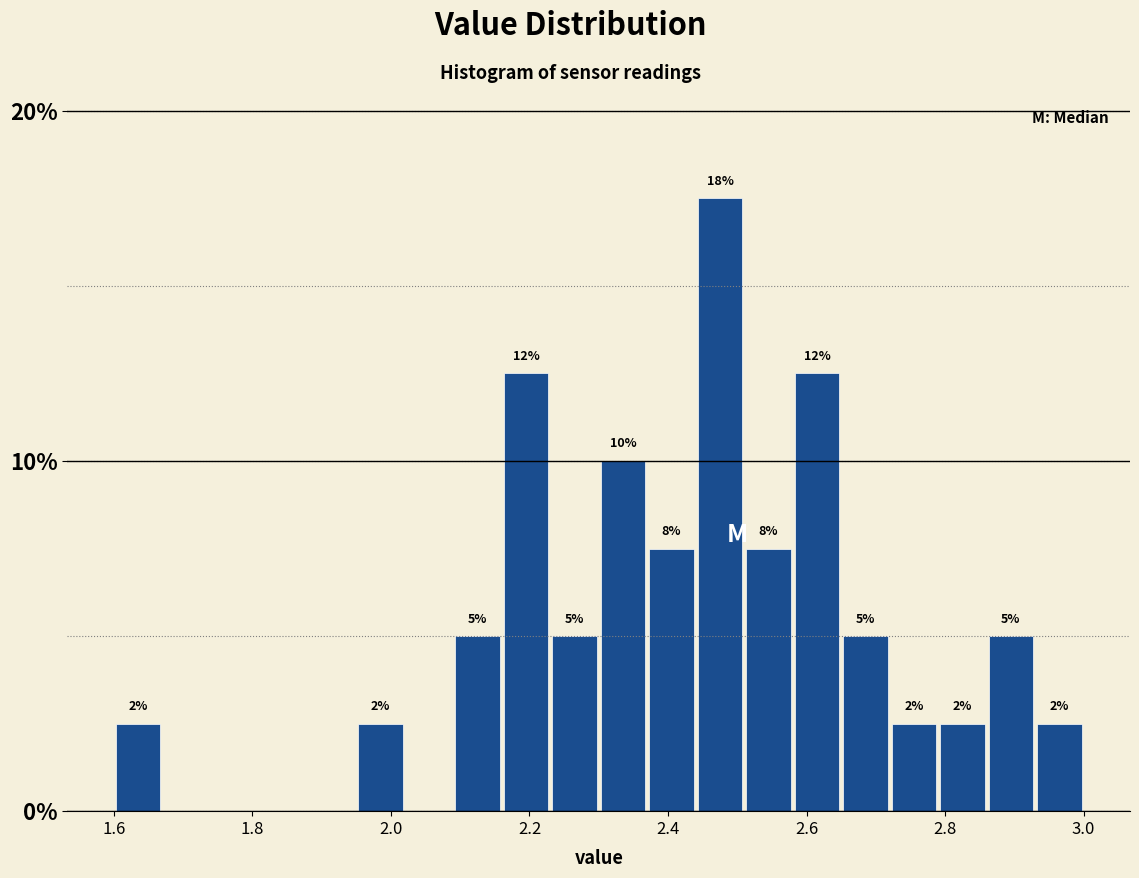

Read against the x-axis, roughly where is the centre of the tallest bar?

2.48